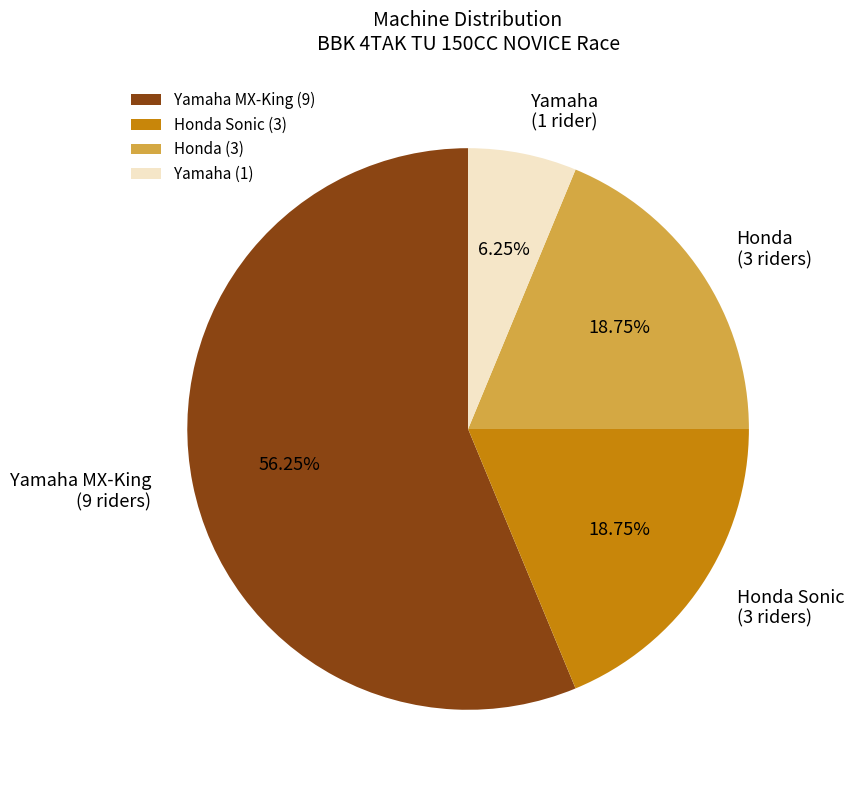

Combined, do Yamaha and Honda account for over 50%?

No